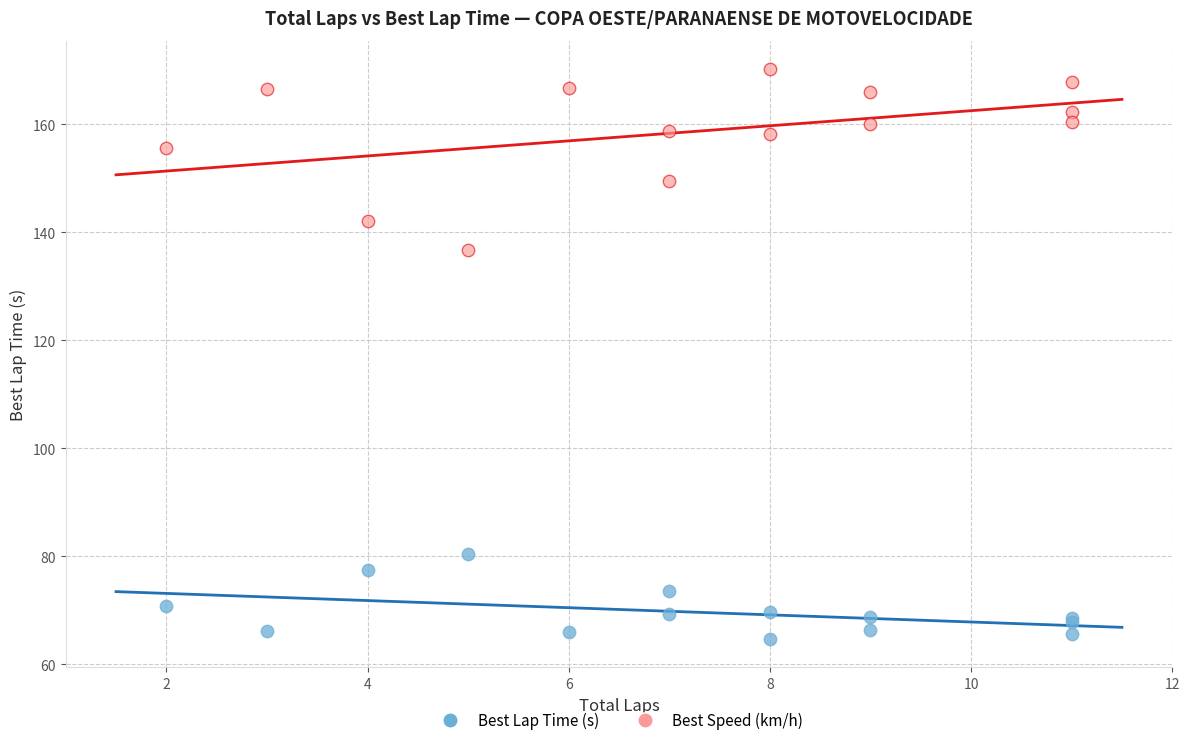

Which series has the widest spread of Y values?

Best Speed (km/h)